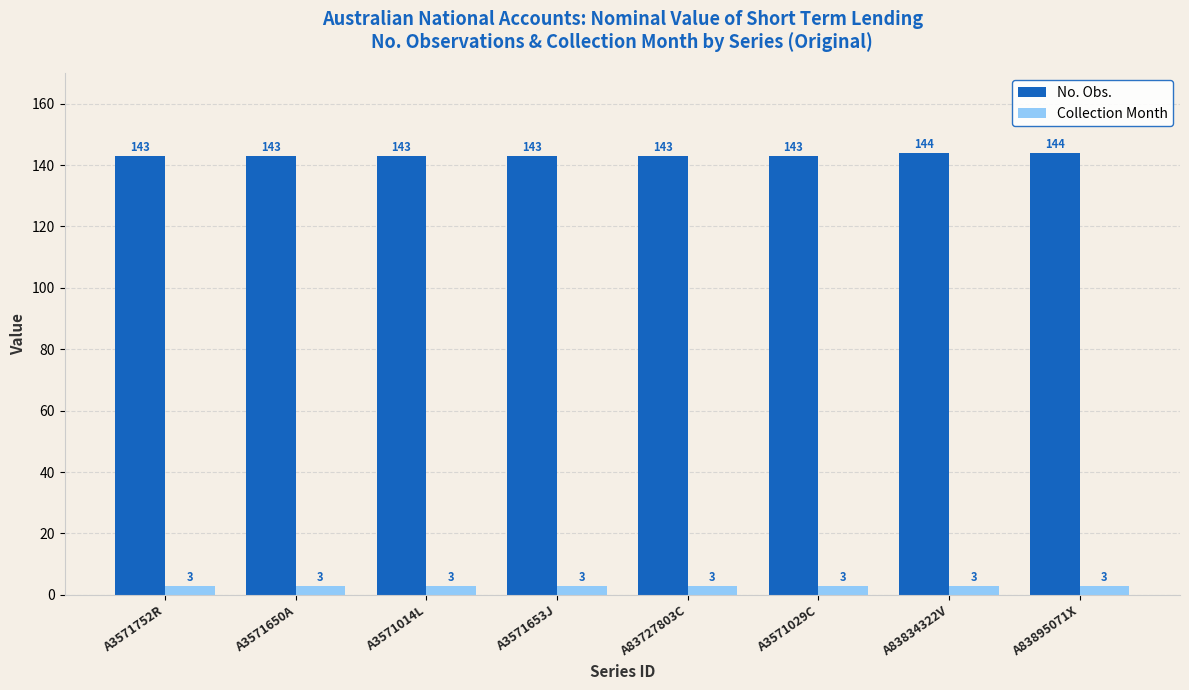

How many bars are there in total?

16